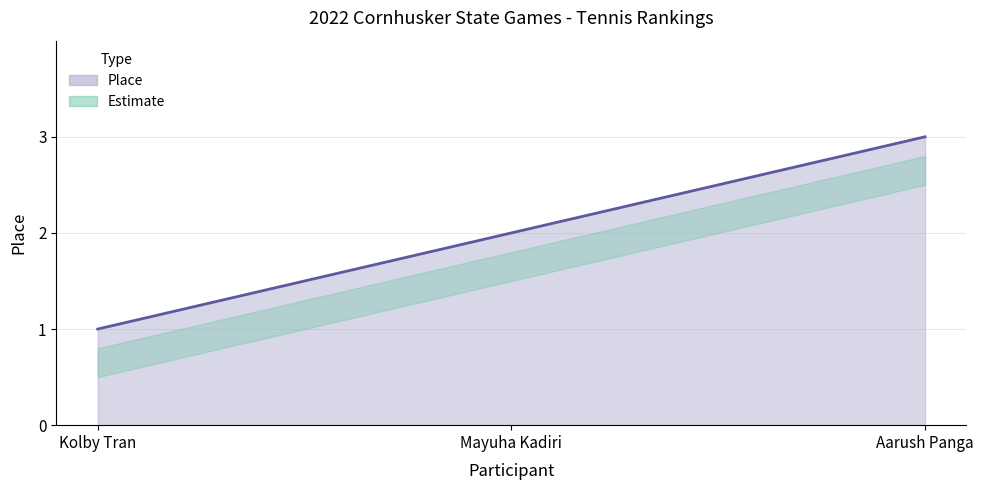

What is the difference between the maximum and minimum values?

2